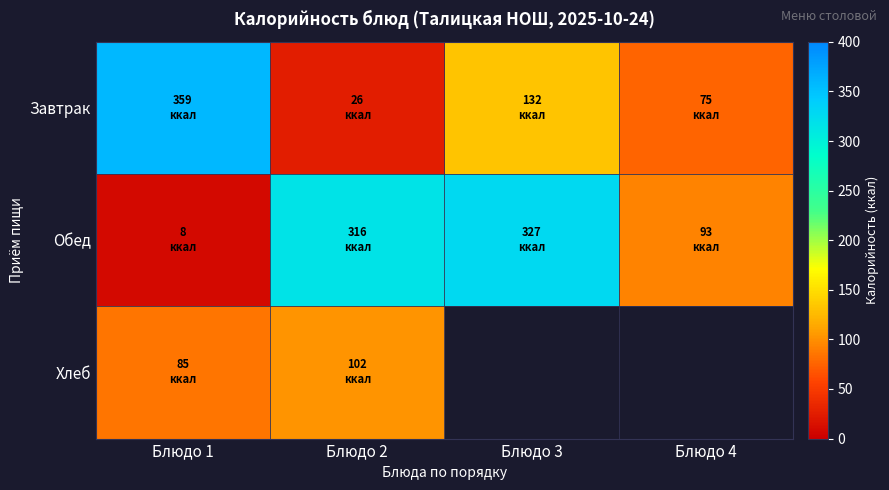

Is it true that Завтрак equals 359.0 at Блюдо 1?

True